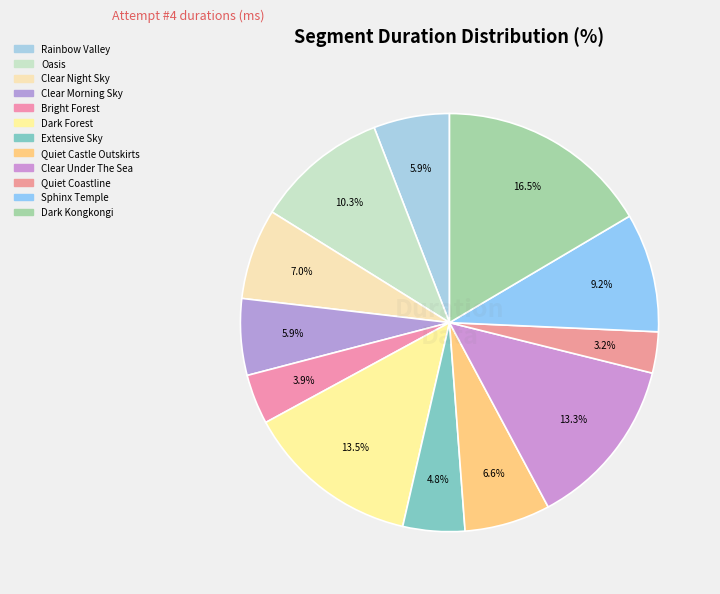

What percentage is the Clear Under The Sea slice, to the nearest percent?

13%